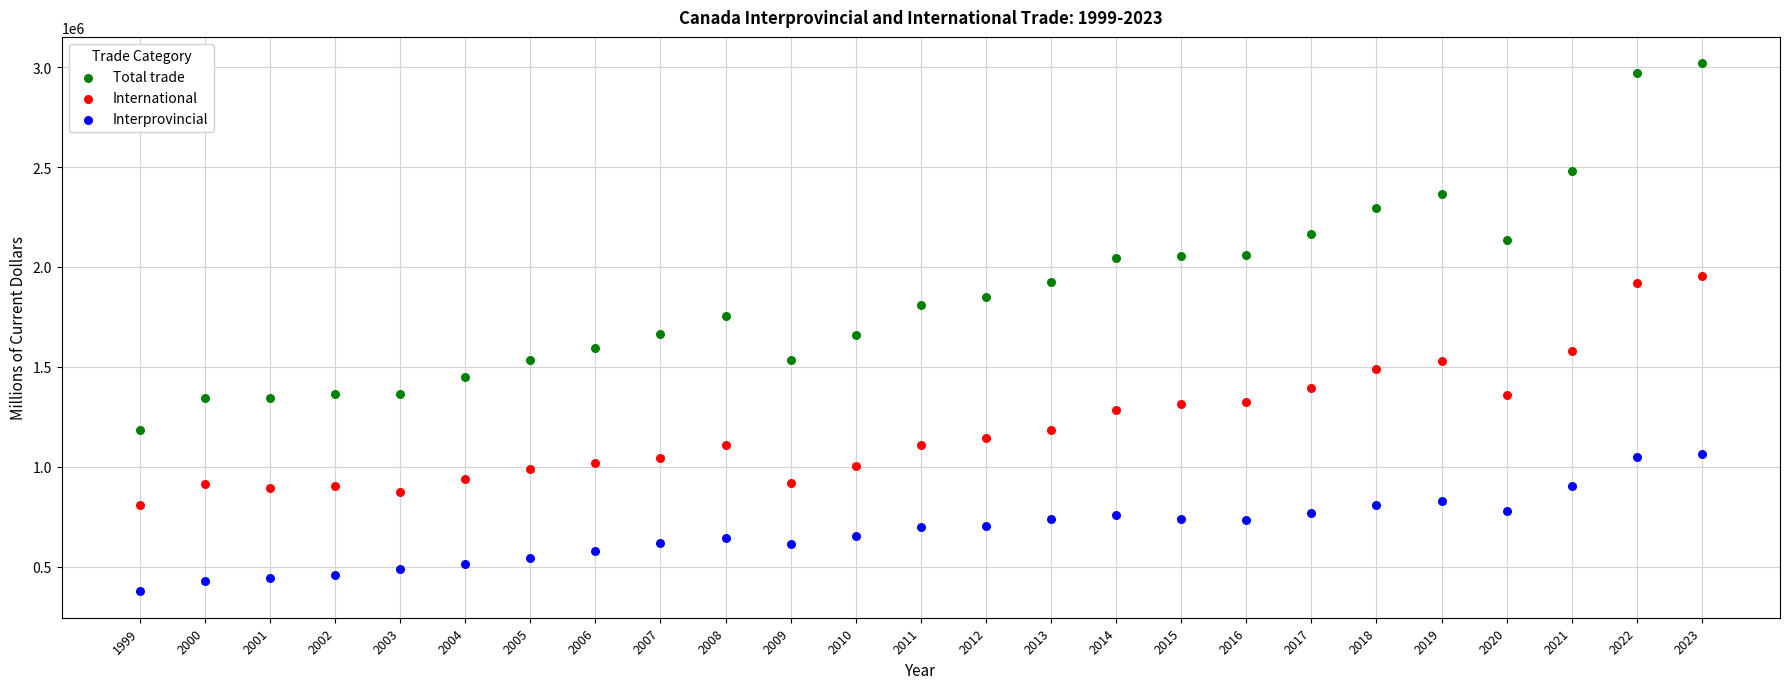

Across all data points, what is the range of X values (max minus min)?

24